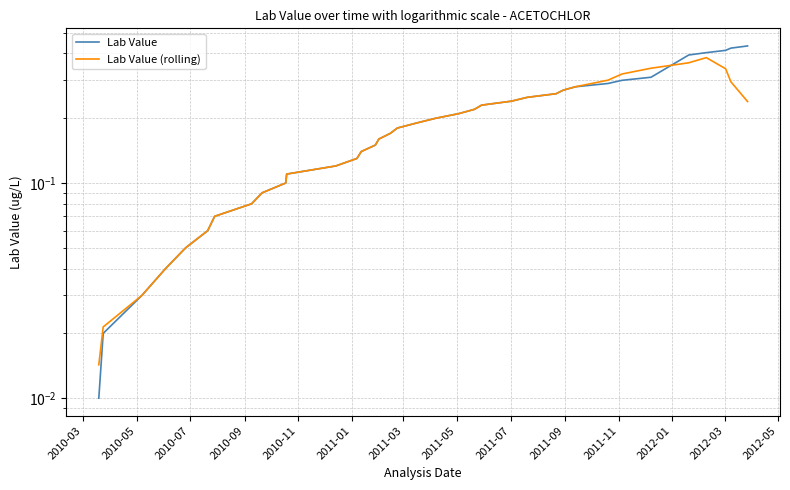

What is the sum of all Lab Value (rolling) values?

6.6